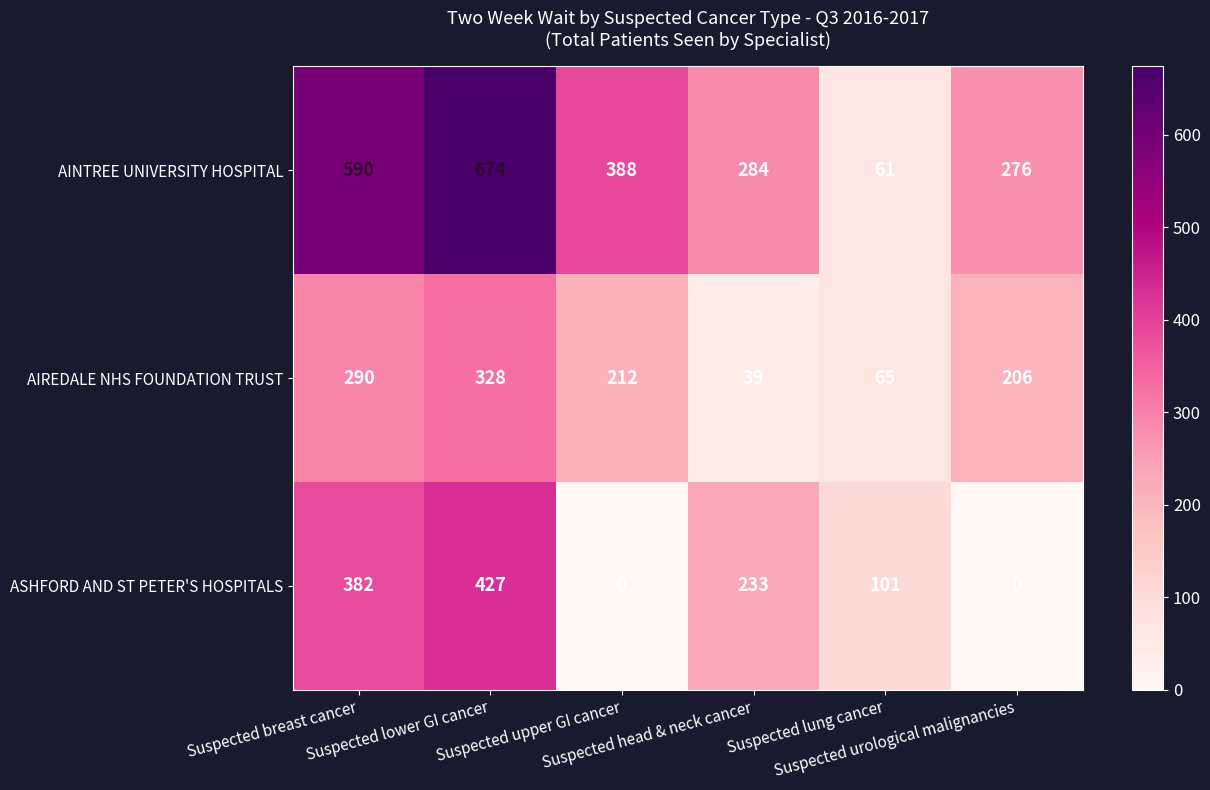

What is the difference between the second highest and minimum values in the AIREDALE NHS FOUNDATION TRUST series?

251